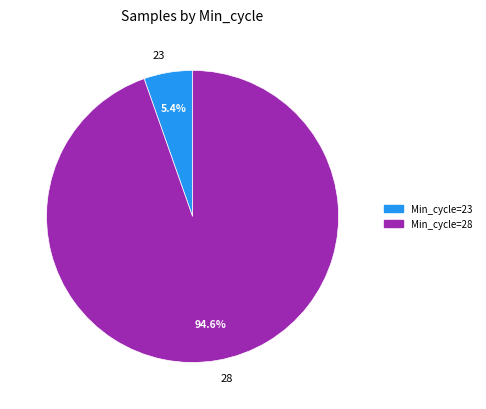

Is there any slice that represents more than half of the pie?

Yes